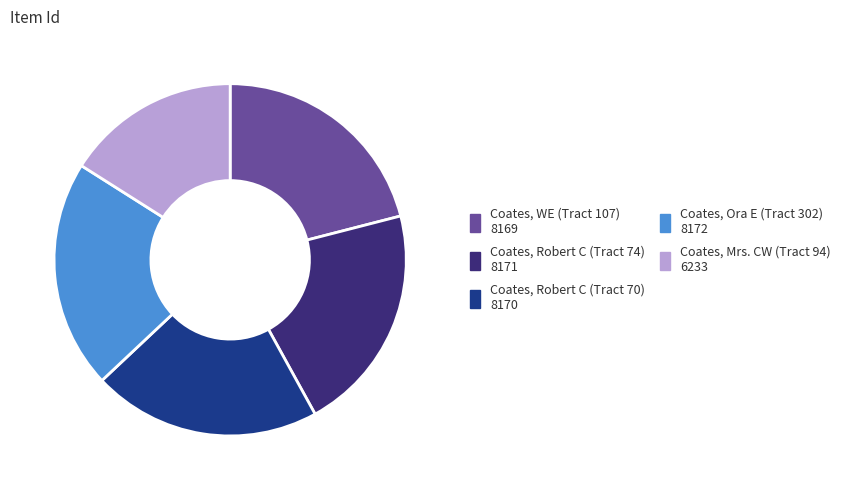

Does Coates, Mrs. CW (Tract 94) account for over 50% of the chart?

No